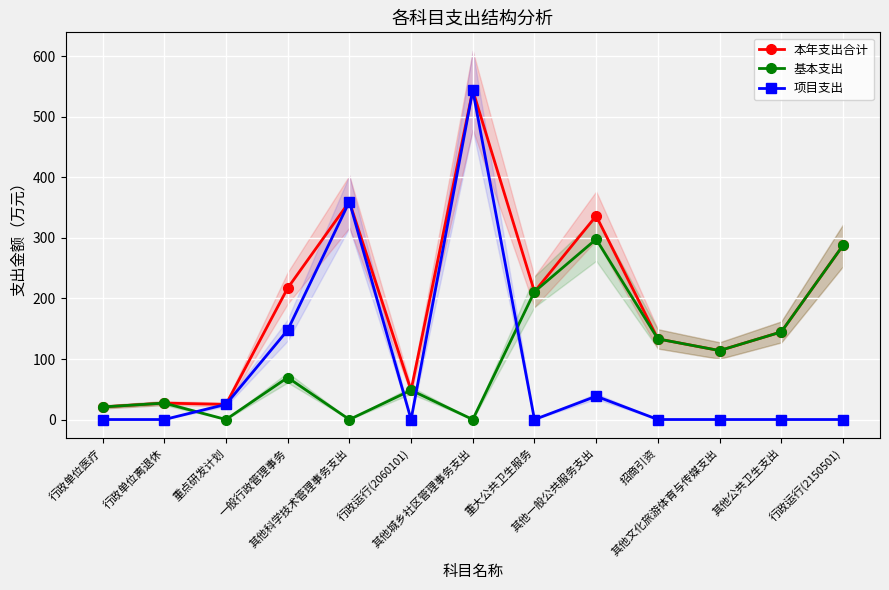

How many categories are shown in the chart?

13